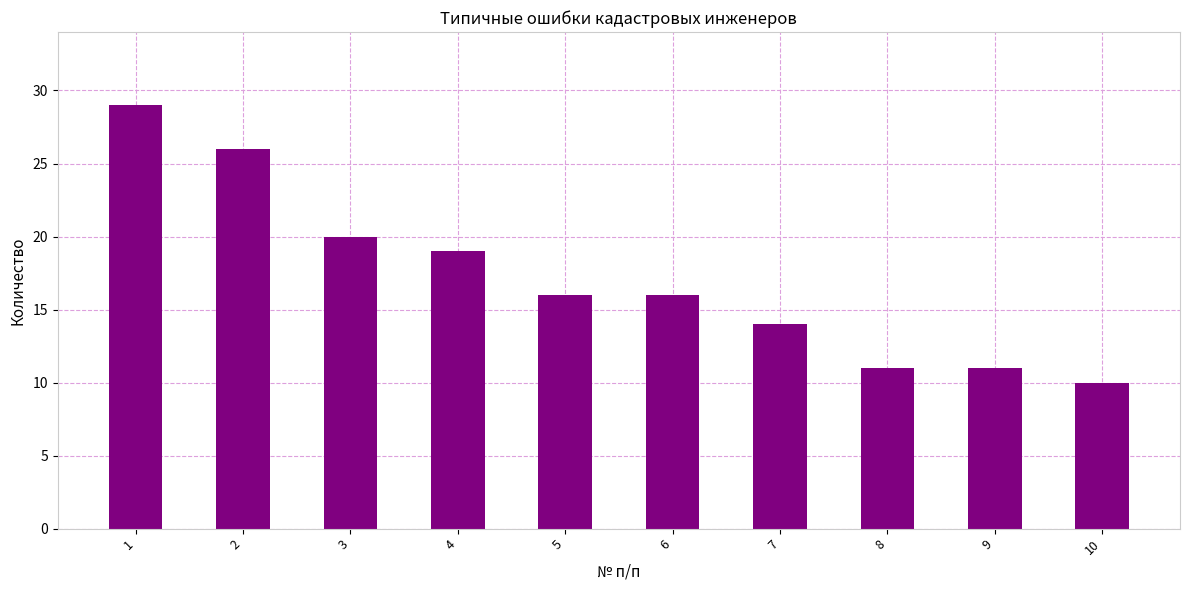

Reading right to left, list all the values displayed in this chart.

10=10	9=11	8=11	7=14	6=16	5=16	4=19	3=20	2=26	1=29